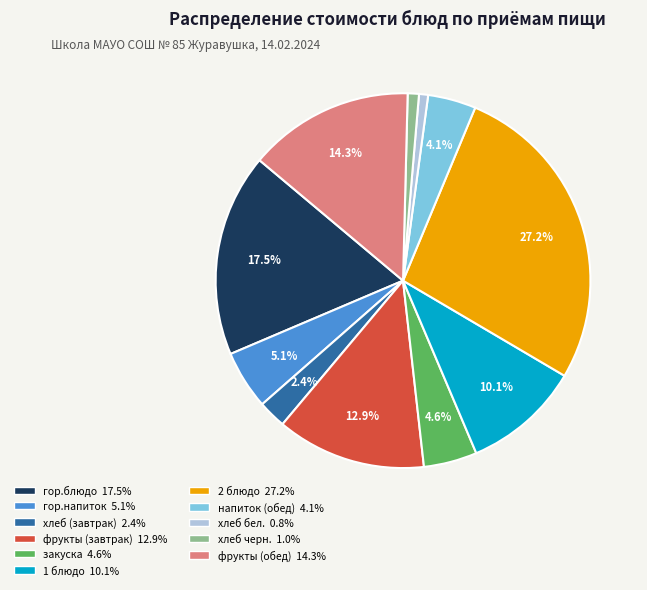

How many slices are in this pie chart?

11